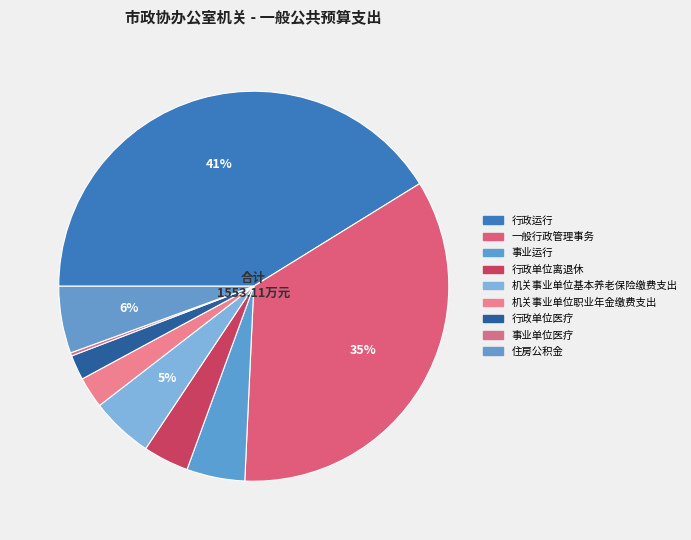

How many slices are in this pie chart?

9